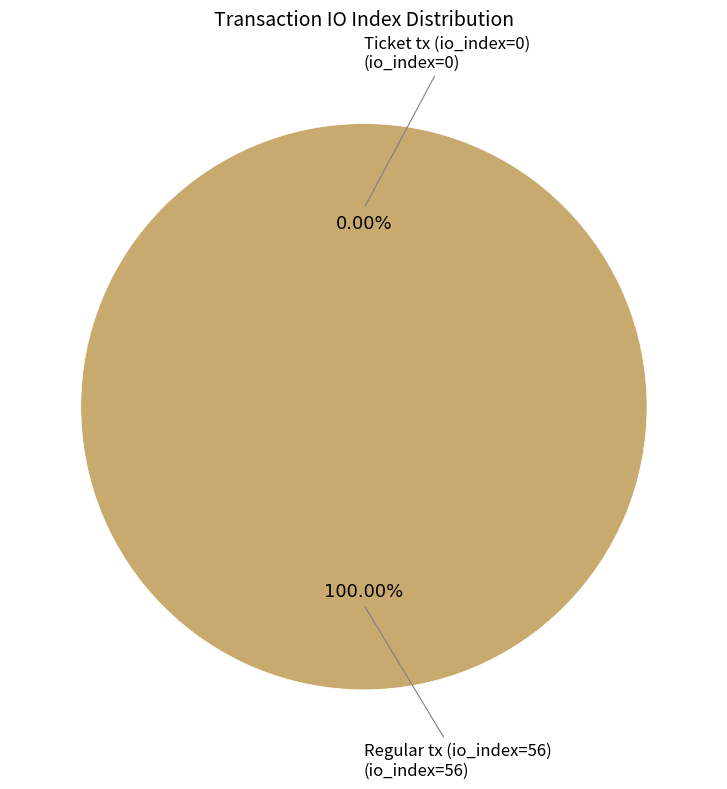

Rank the categories by value from highest to lowest.

Regular tx (io_index=56), Ticket tx (io_index=0)